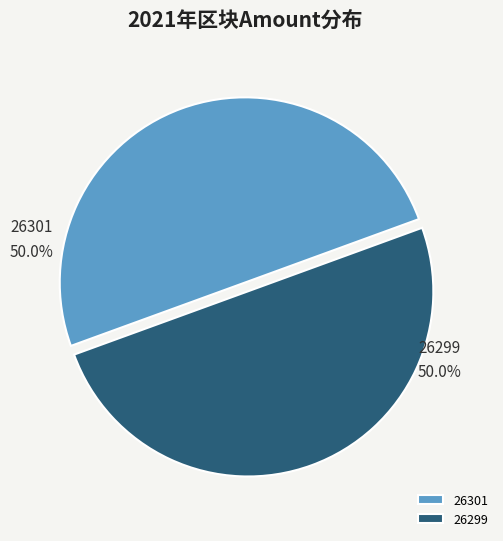

What is the ratio of the value at 26299 to the value at 26301?

1.0